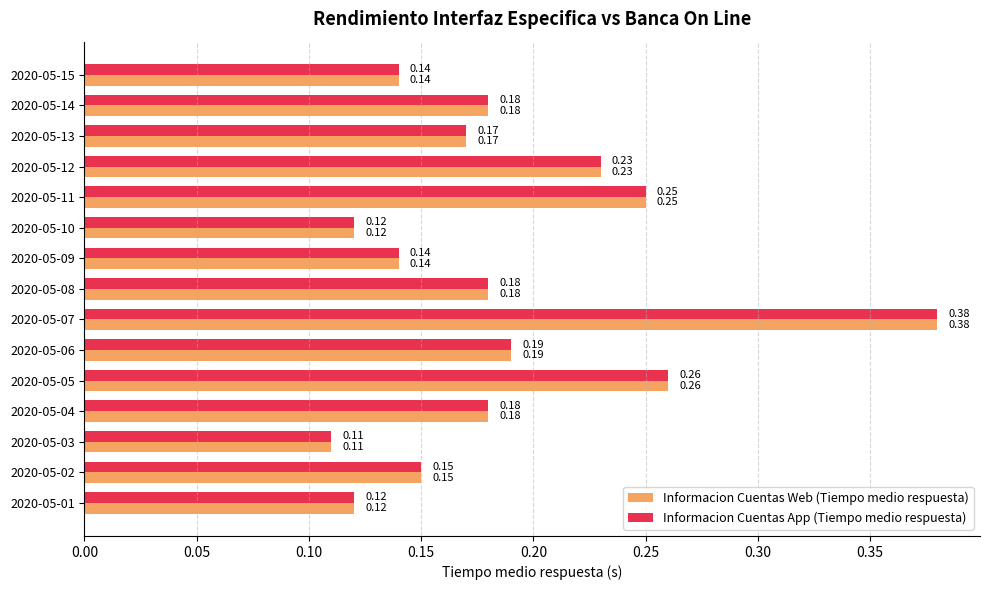

Is the value of Informacion Cuentas App (Tiempo medio respuesta) at 2020-05-03 greater than the value of Informacion Cuentas Web (Tiempo medio respuesta) at 2020-05-15?

No